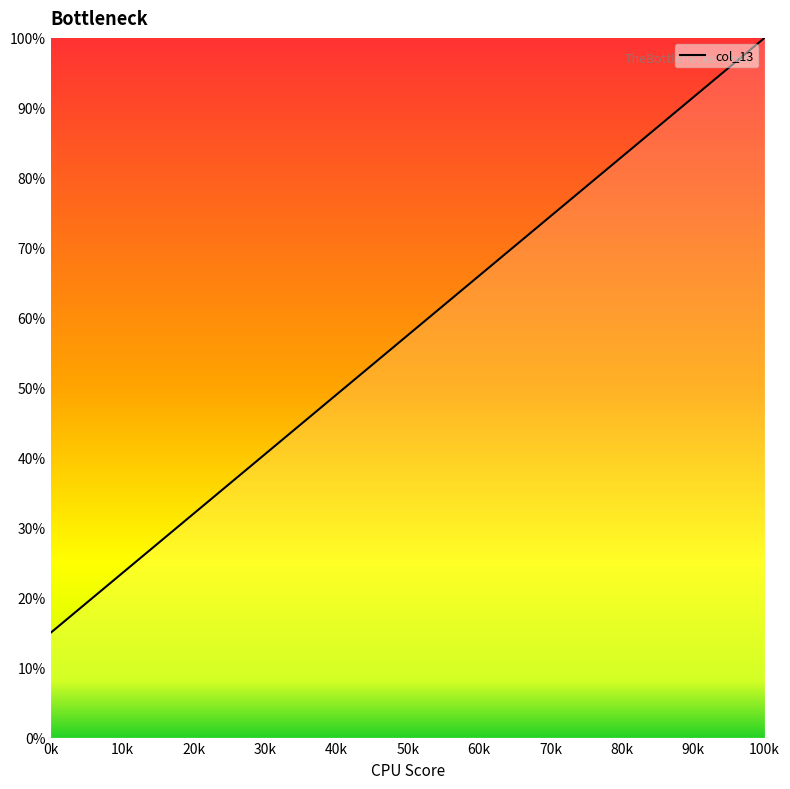

What is the greatest value displayed?

100.0